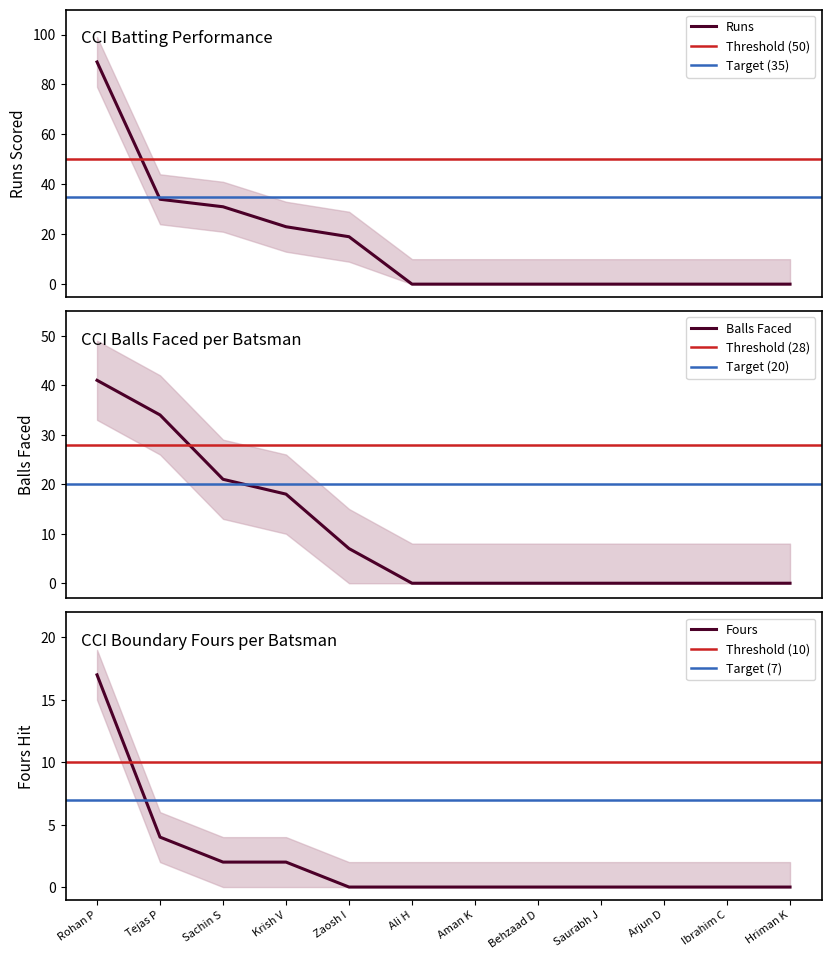

True or false: Fours and Runs cross at least once.

False